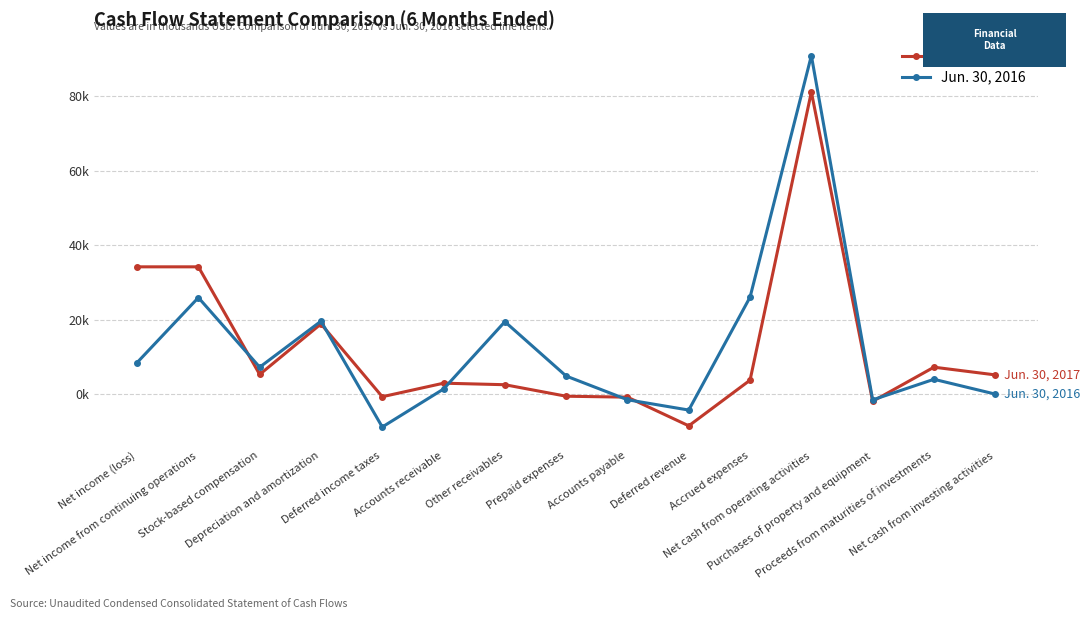

What are all the series names shown in the legend?

Jun. 30, 2017, Jun. 30, 2016